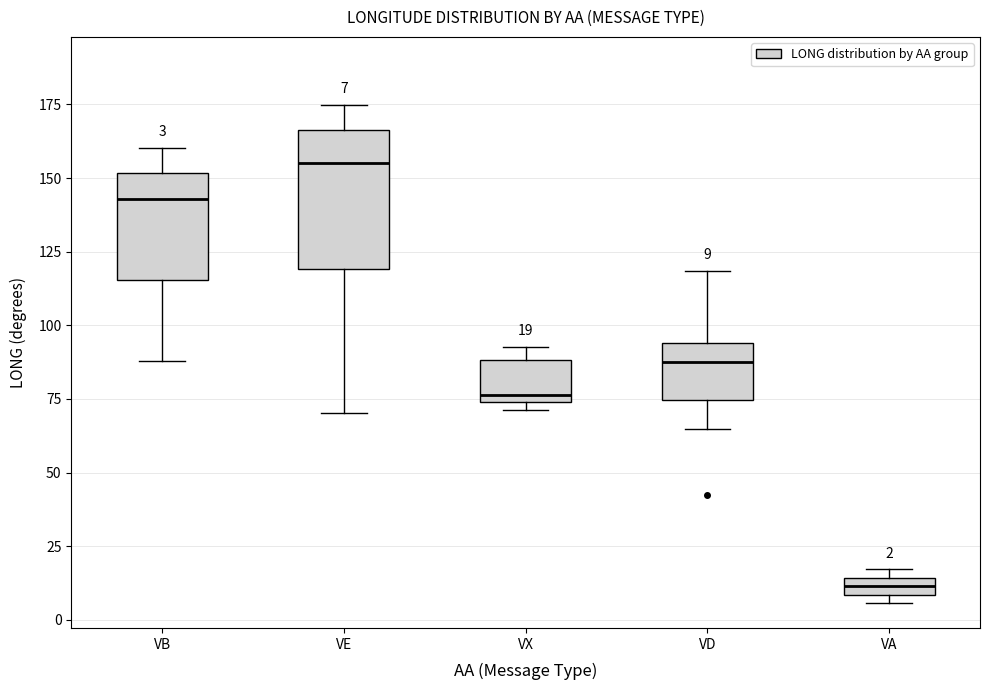

Which box is the tallest, from its lower edge to its upper edge?

VE